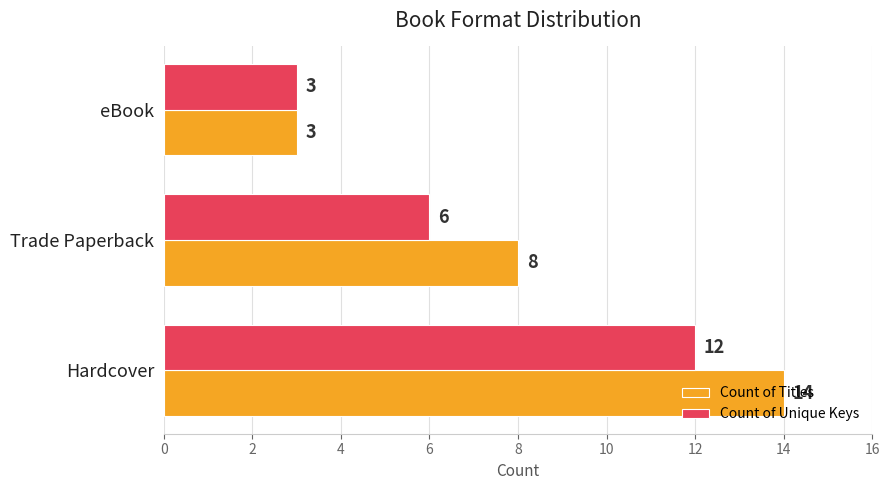

What is the total value across all series at eBook?

6